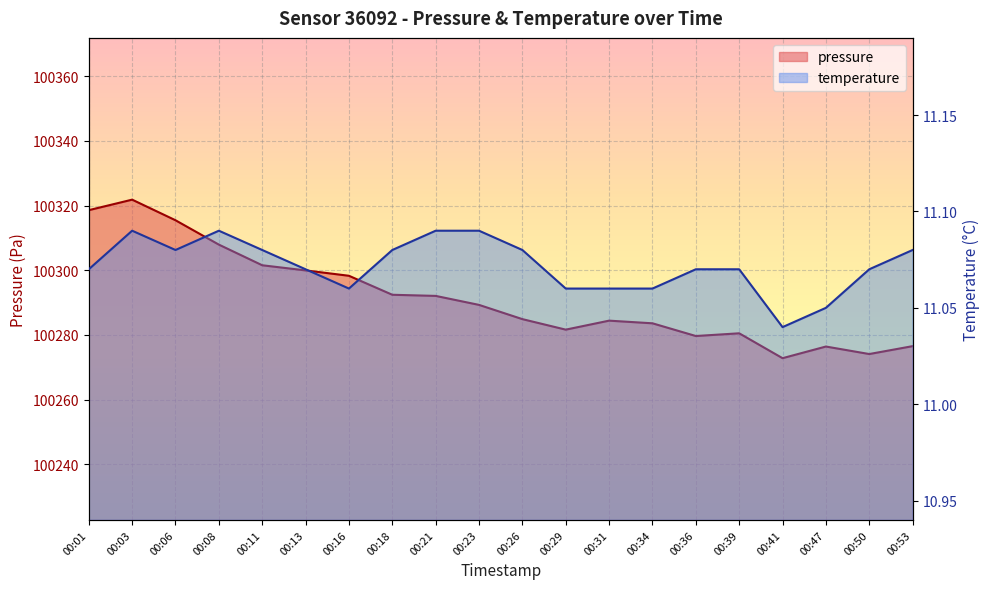

What is the maximum value for pressure?

100321.8